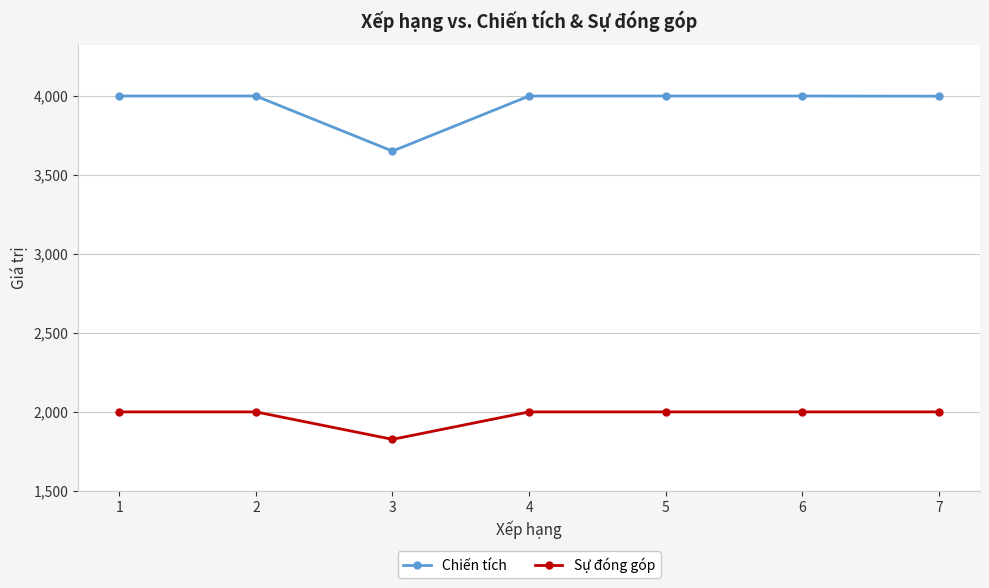

What is the difference between the maximum and minimum values in the Chiến tích series?

349